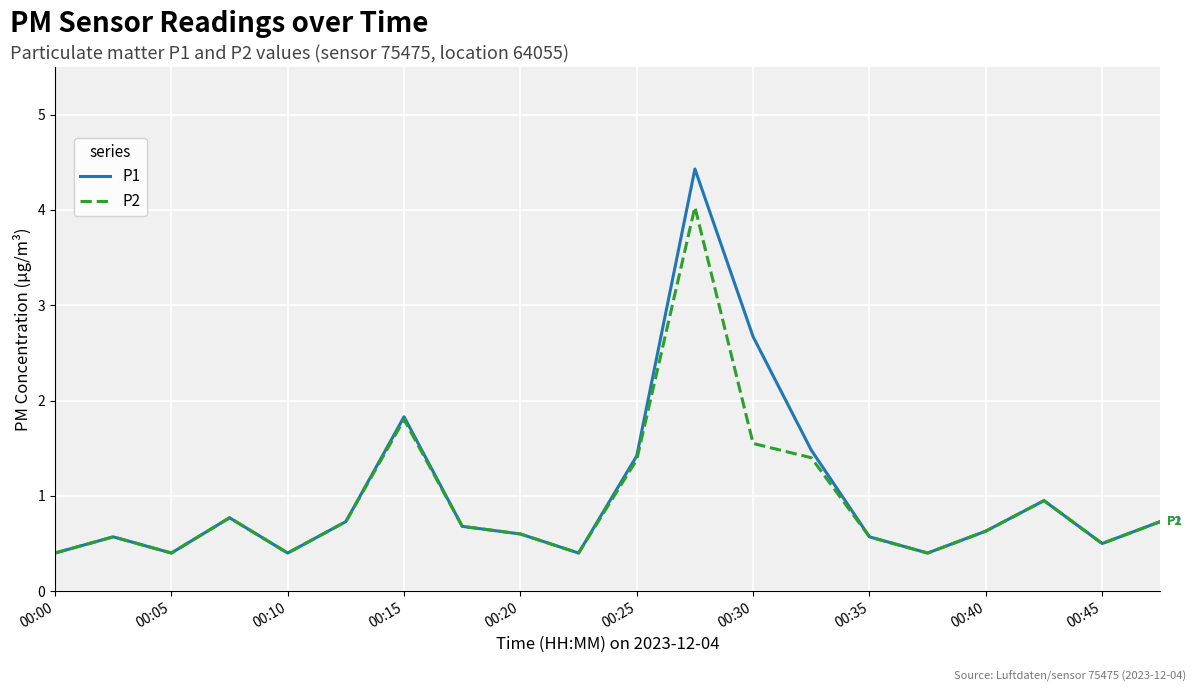

What is the minimum value for P2?

0.4